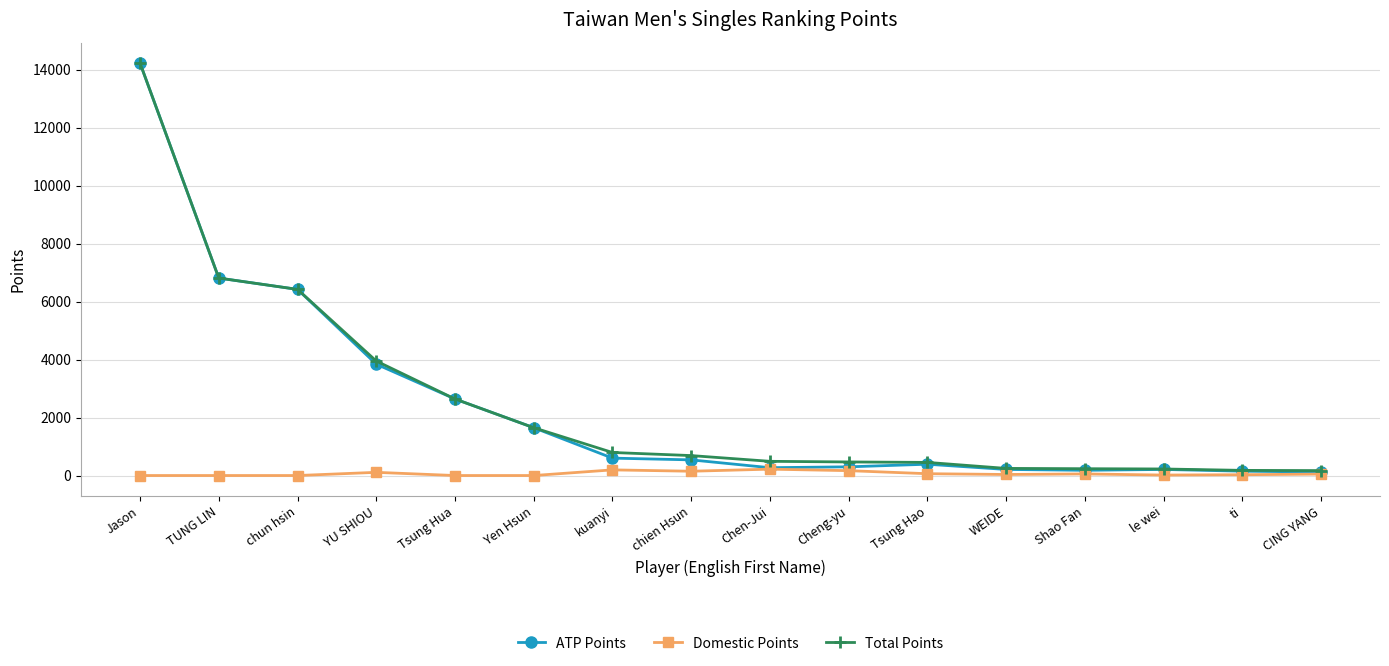

Is the value of Total Points at chun hsin greater than the value of Domestic Points at chien Hsun?

Yes